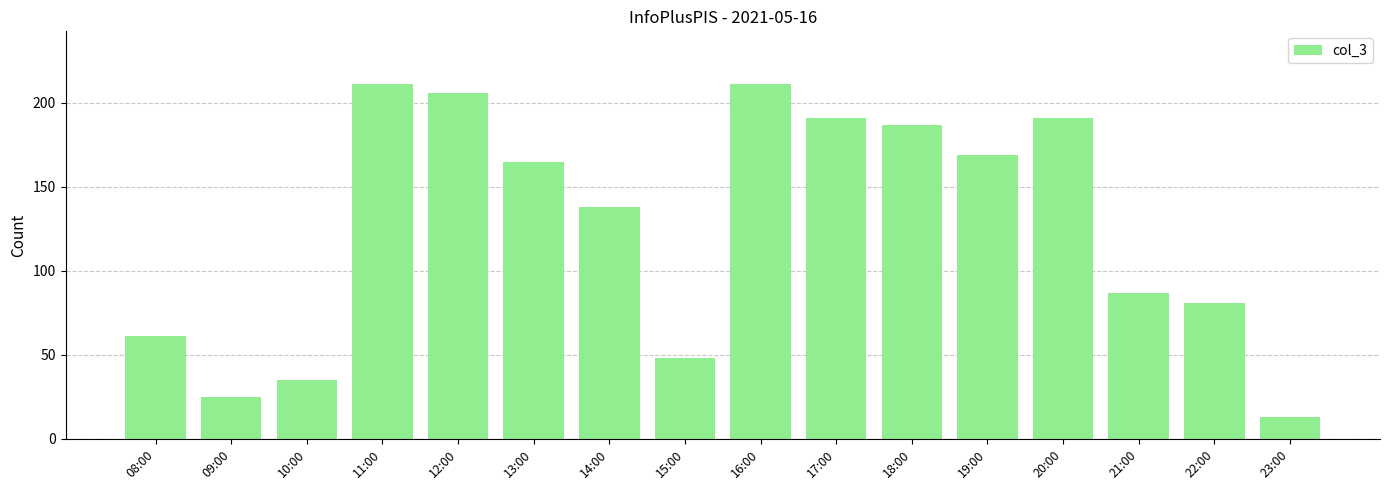

True or false: the data shows 48 at 15:00.

True